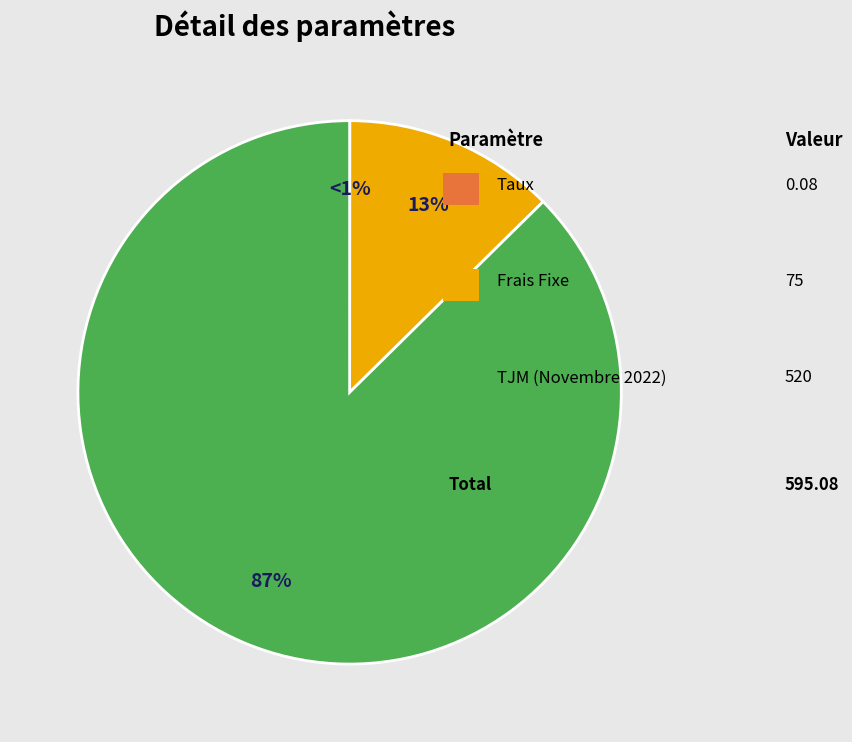

Combined, do TJM (Novembre 2022) and Frais Fixe account for over 50%?

Yes